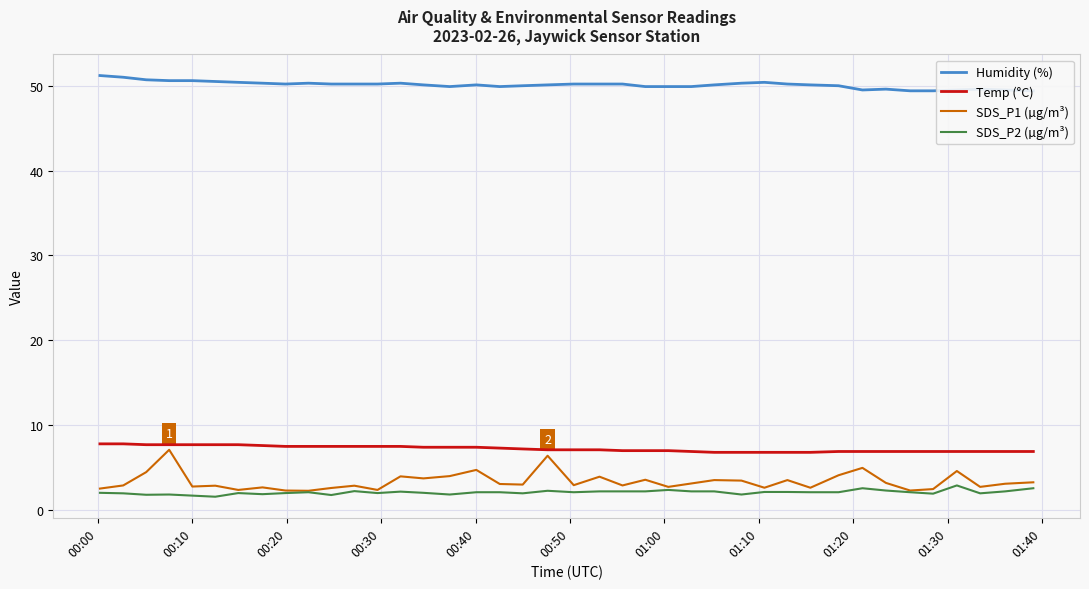

What is the sum of all Temp (°C) values?

288.7